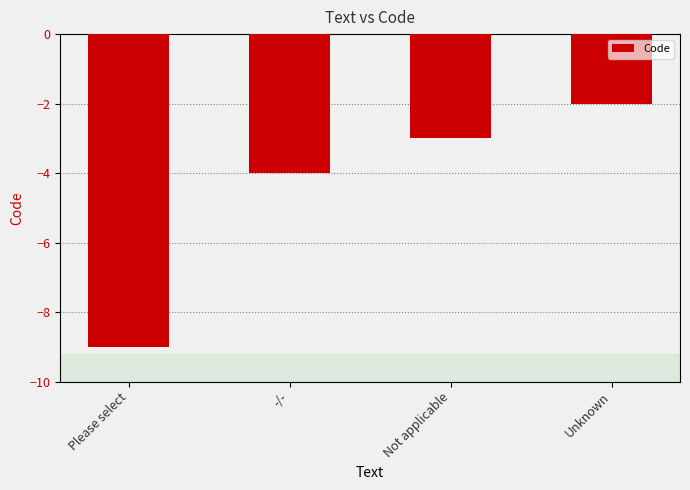

What is the difference between the maximum and second lowest values?

2